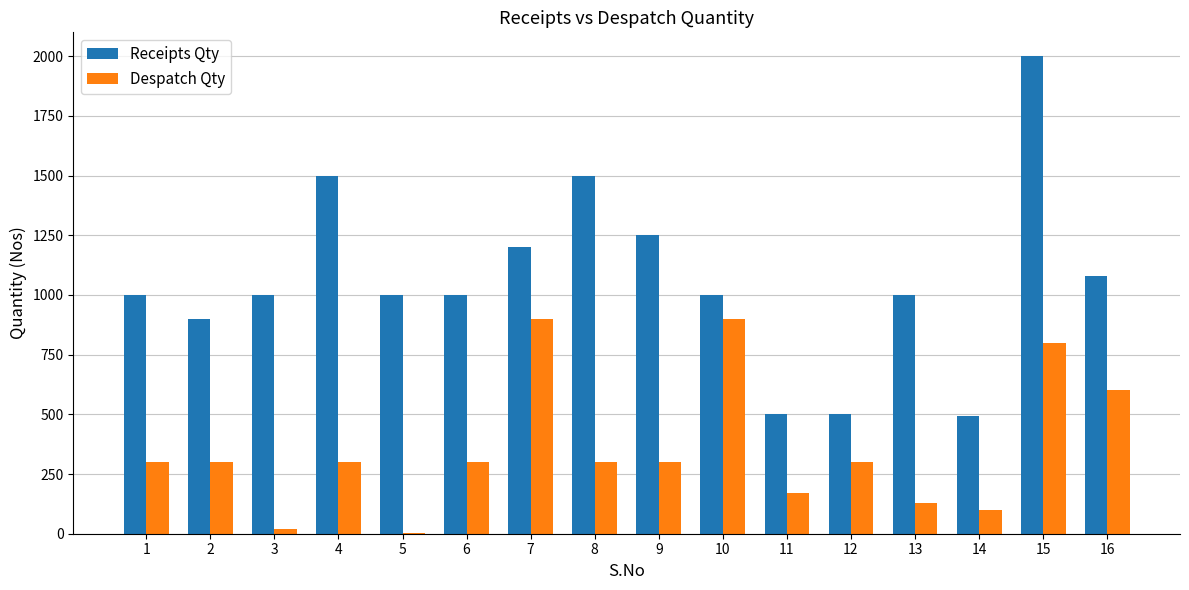

Read the Receipts Qty value at 9.

1250